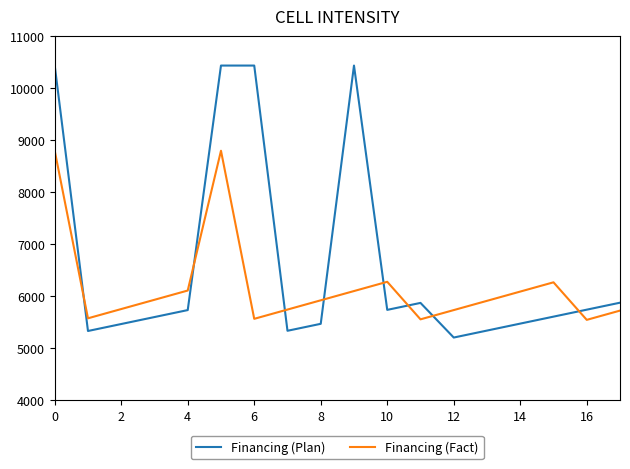

Which series has the widest spread of values?

Financing (Plan)